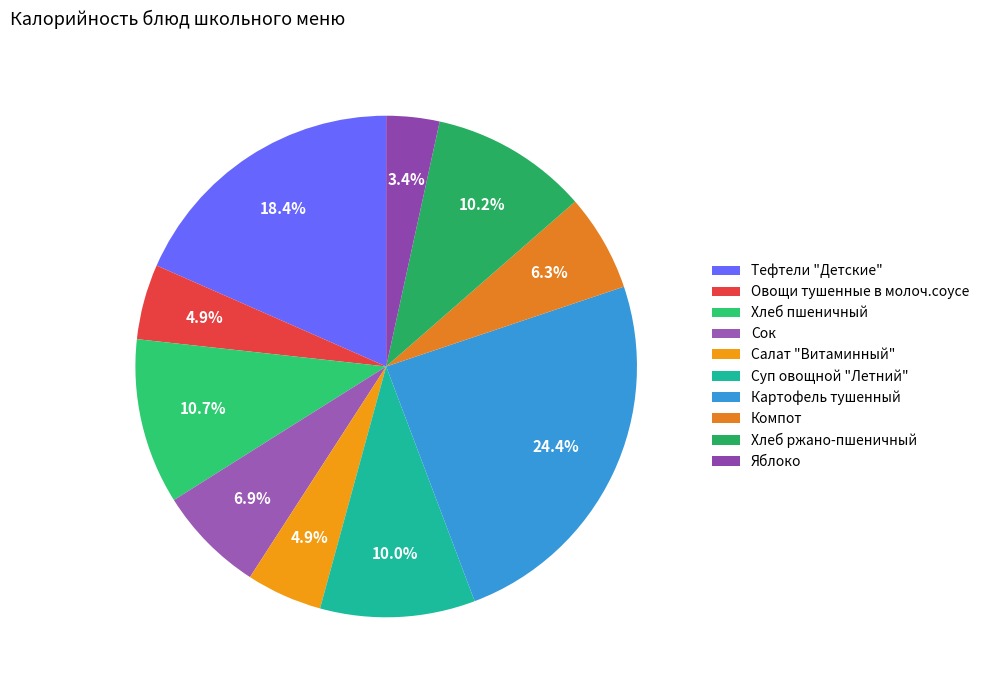

Which has a higher value, Овощи тушенные в молоч.соусе or Картофель тушенный?

Картофель тушенный